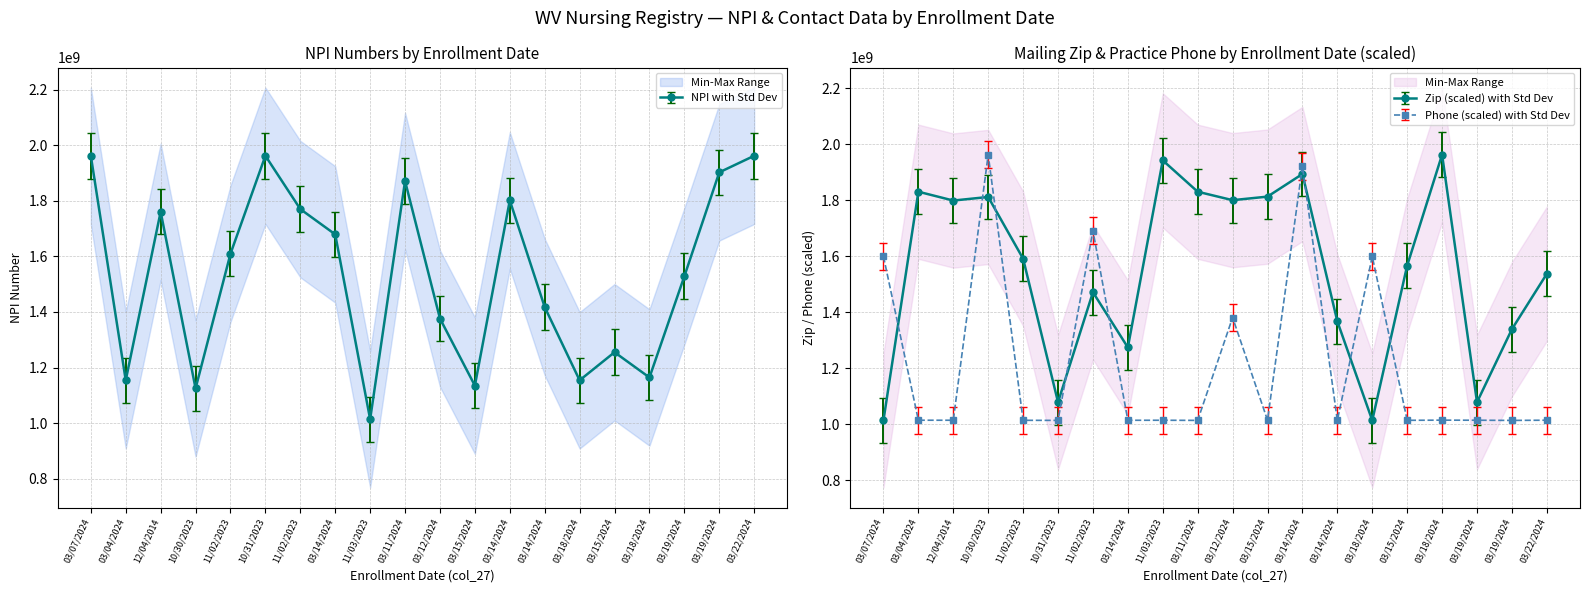

What is the value of the Phone (Practice) point at the 15th from the left?

1599178561.6